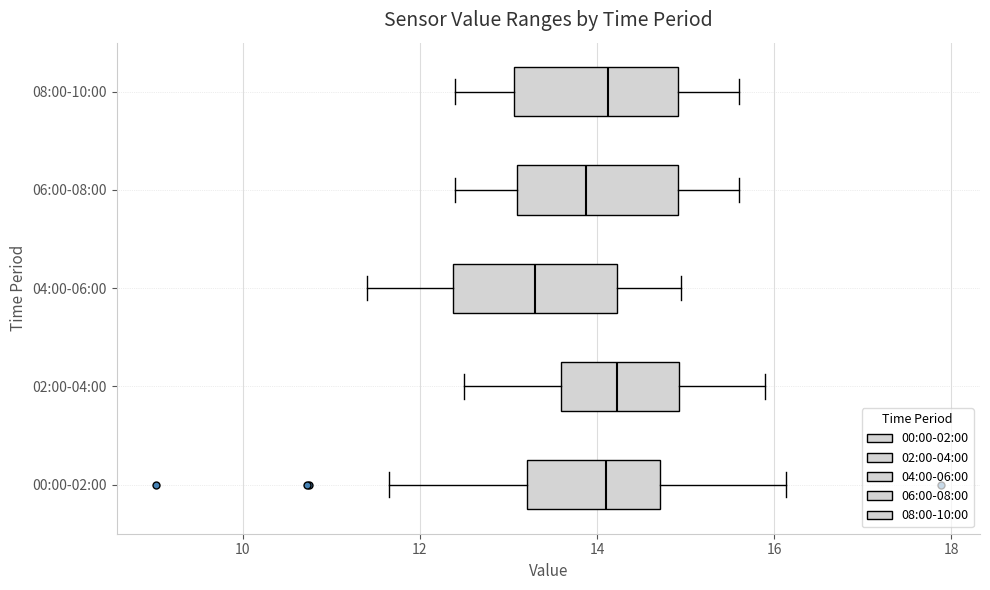

Reading bottom to top, transcribe this box plot: for each box, give where its median line is, the range the box spans, and where its two whiskers end, as read against the x-axis. The values are not printed on the chart, so give them approximately, as read against the axis.

00:00-02:00: median 14.2, box 13.2 to 14.8, whiskers 11.6 to 16.2
02:00-04:00: median 14.2, box 13.6 to 15.0, whiskers 12.6 to 16.0
04:00-06:00: median 13.4, box 12.4 to 14.2, whiskers 11.4 to 15.0
06:00-08:00: median 13.8, box 13.2 to 15.0, whiskers 12.4 to 15.6
08:00-10:00: median 14.2, box 13.0 to 15.0, whiskers 12.4 to 15.6